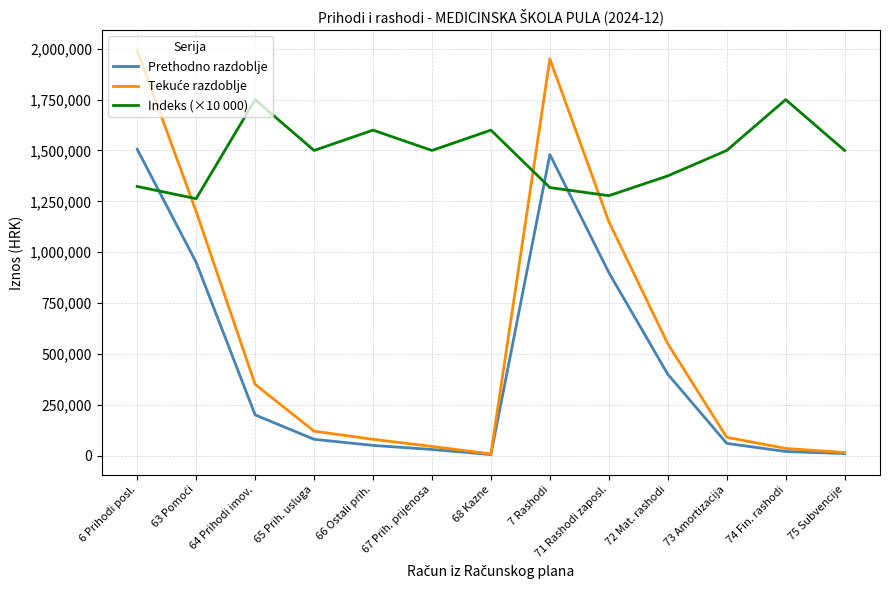

What is the total value across all series at 64 Prihodi imov.?

2300000.0